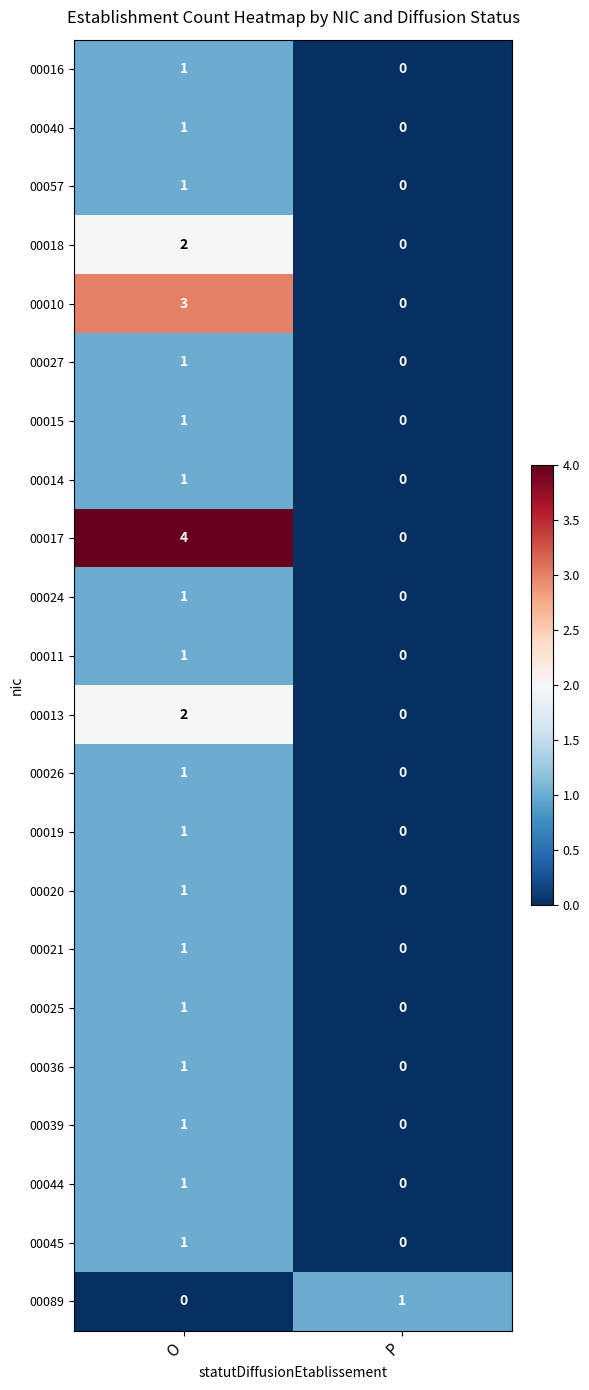

Which series has the largest total across all categories?

00017